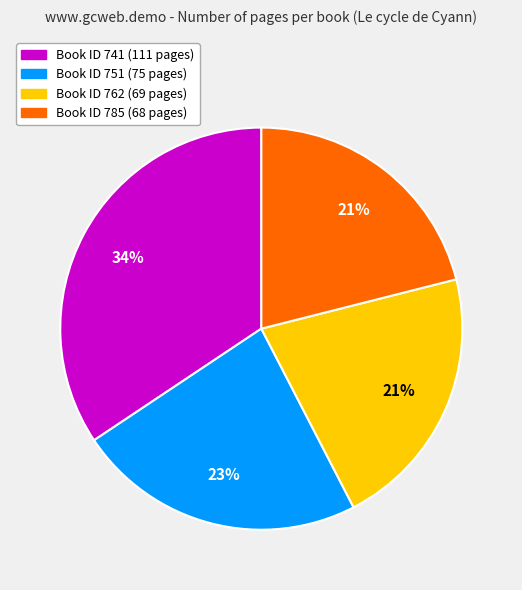

How many slices are in this pie chart?

4